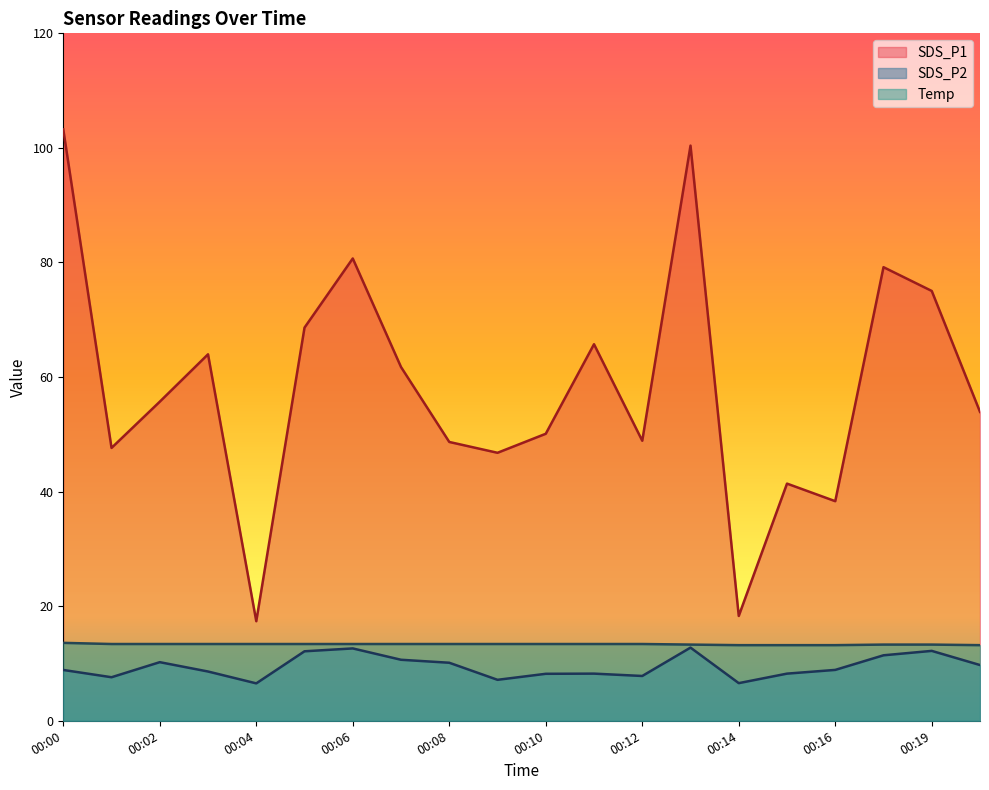

What is the difference between the Temp values at 00:02 and 00:14?

0.2